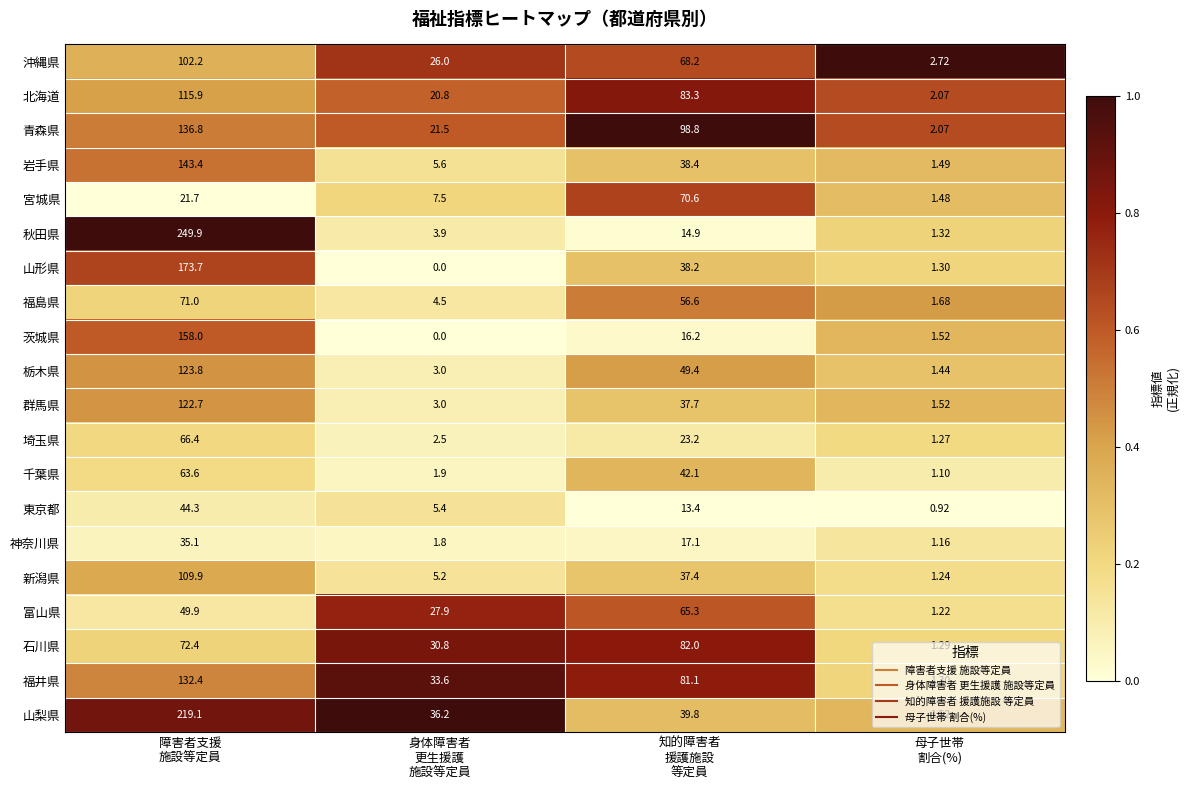

Which series has the largest range (max minus min)?

秋田県